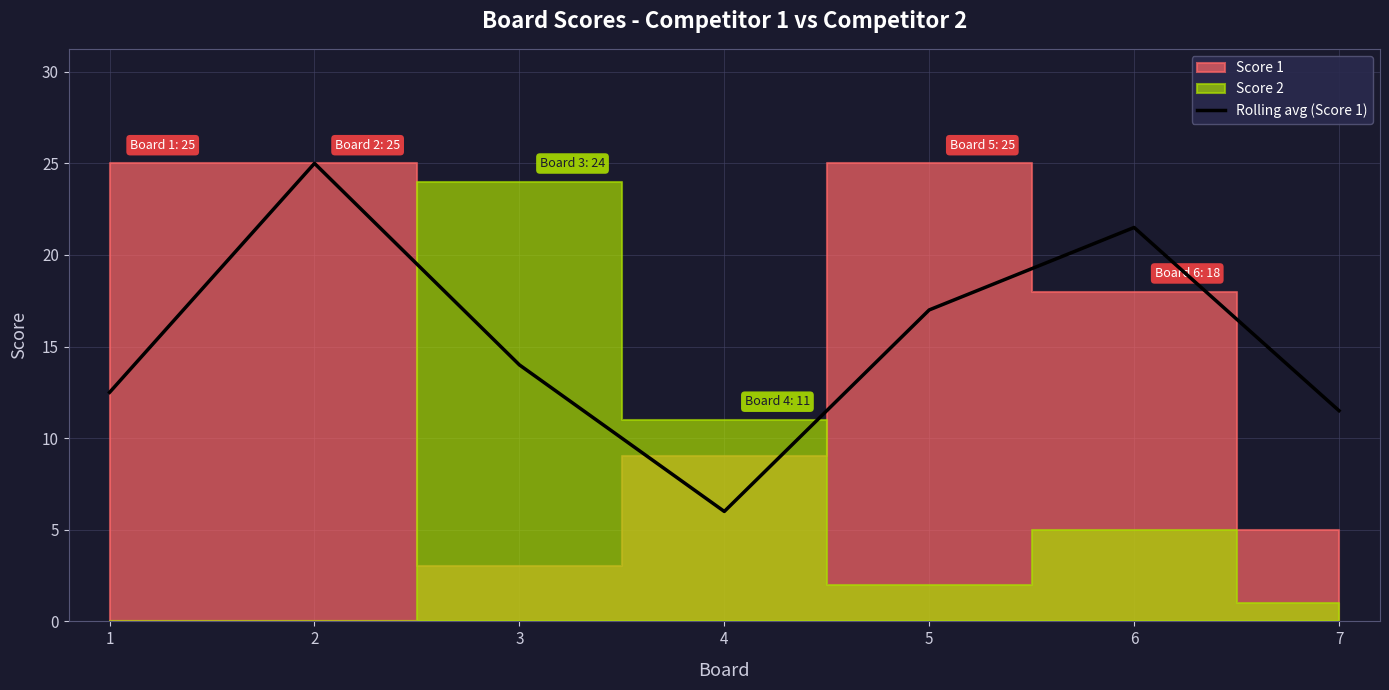

List the labels in order of value, largest first.

2, 6, 5, 3, 1, 7, 4